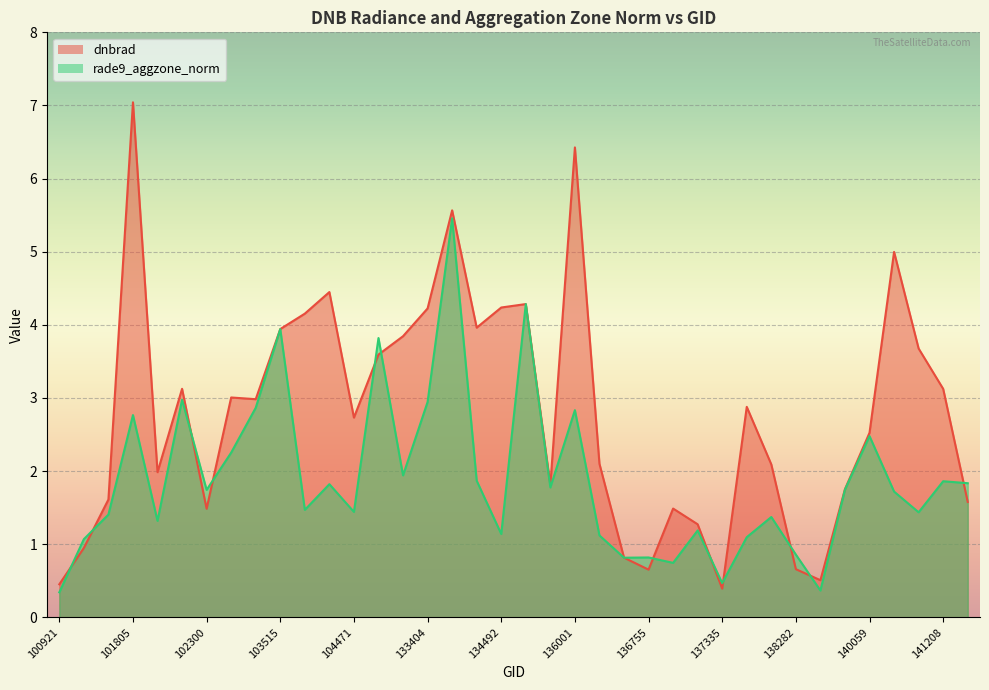

True or false: dnbrad has a value of 1.5 at 136940.

True